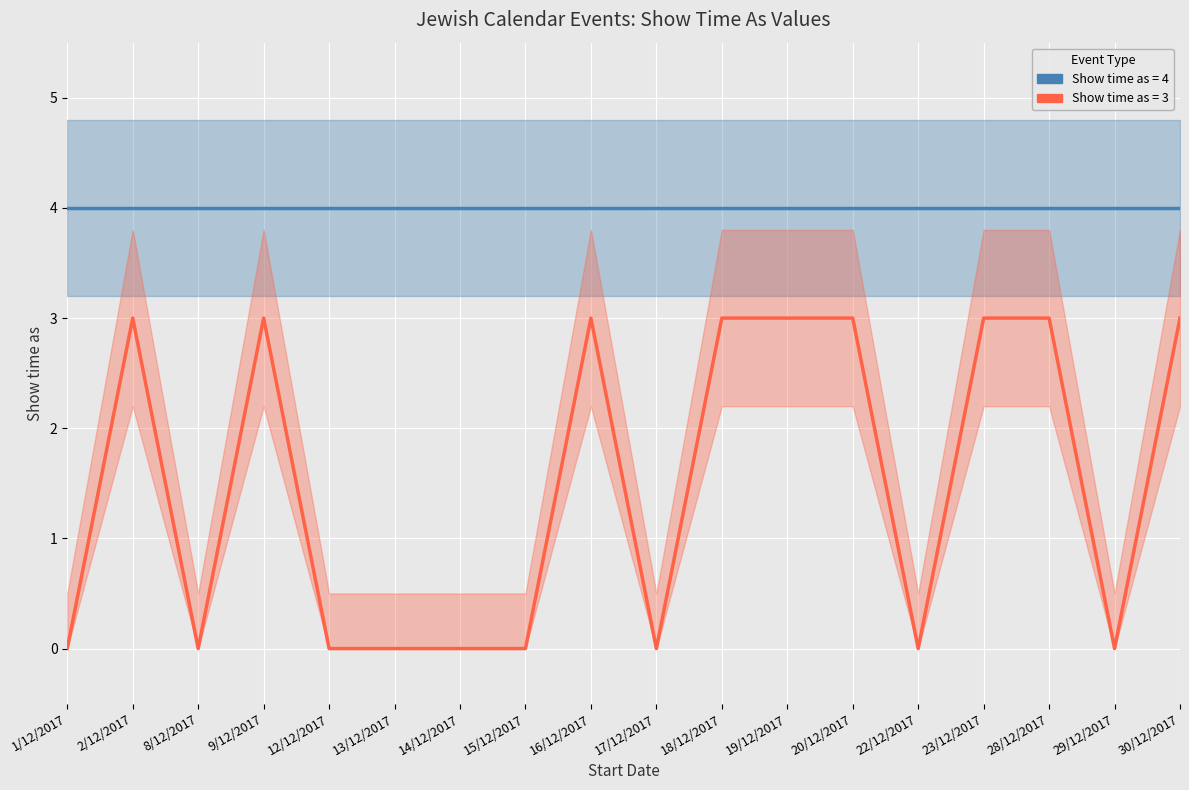

At which label is Show time as (value=3) closest to 1?

1/12/2017